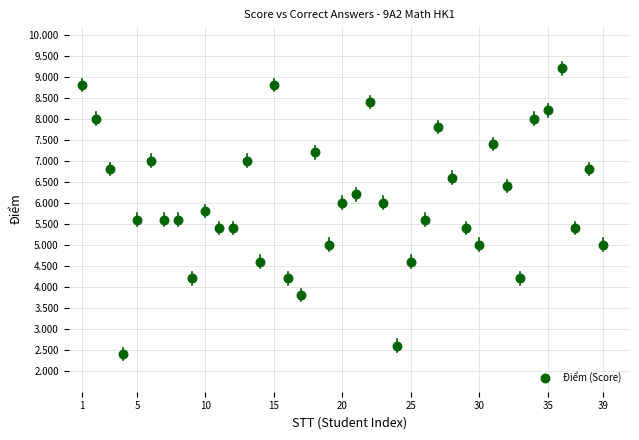

What is the range of X values (max minus min)?

38.0